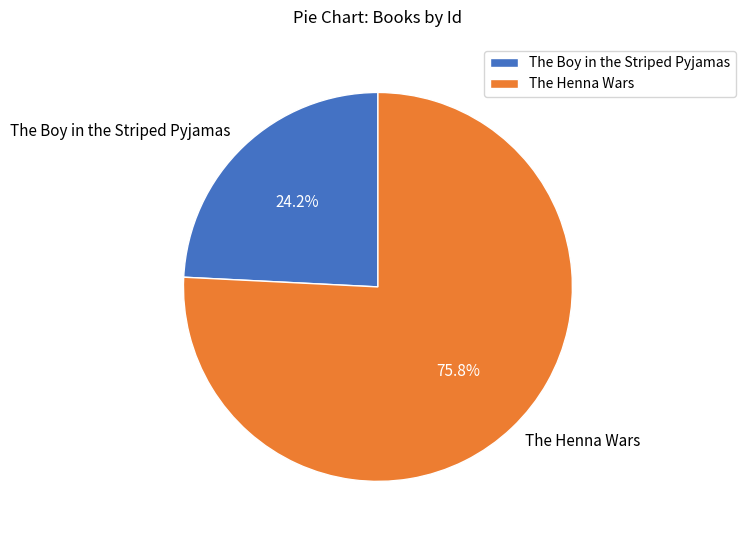

Does The Henna Wars account for over 50% of the chart?

Yes